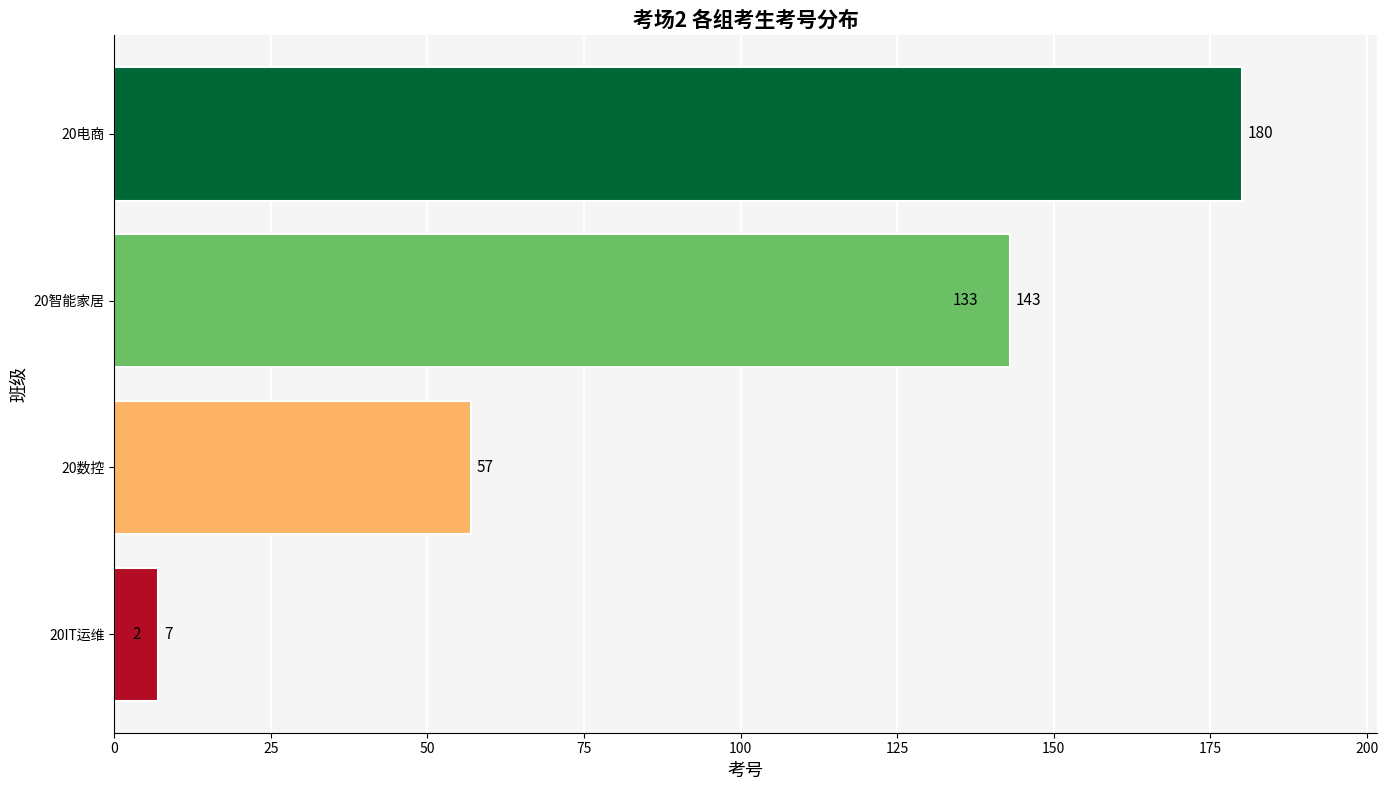

What is the minimum value shown in the chart?

2